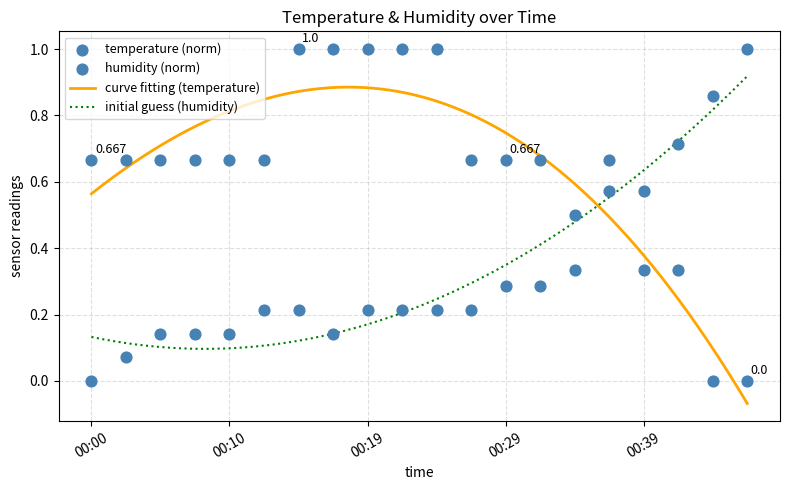

Which series reaches the minimum Y coordinate?

temperature